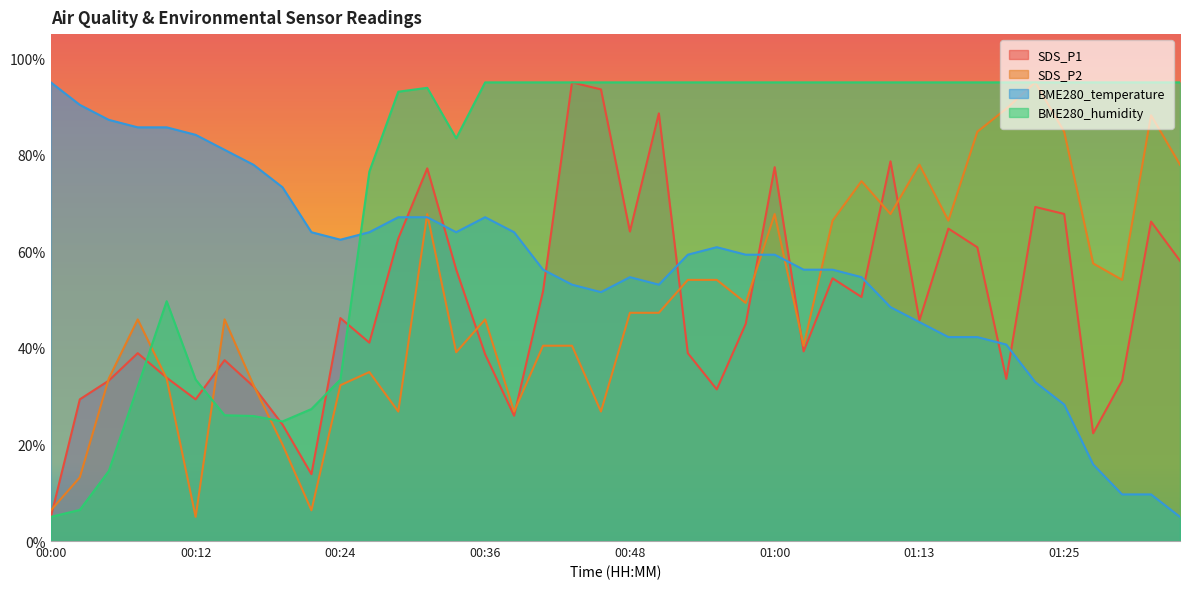

The value of BME280_temperature at 01:35 is 2.4. True or false?

False